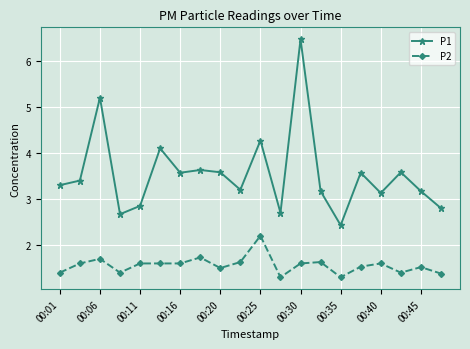

What is the highest value of the P1 series?

6.5